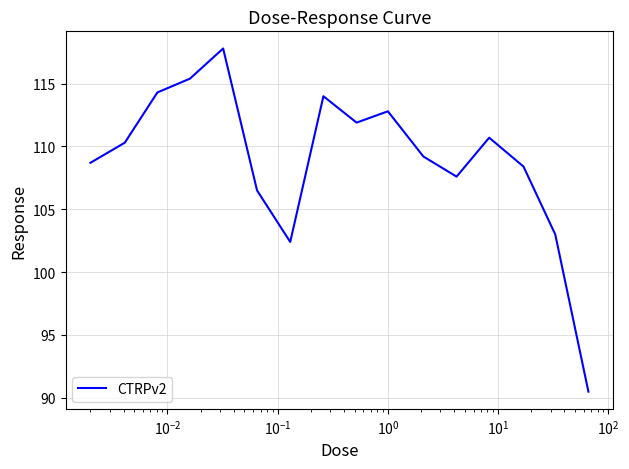

What is the minimum value shown in the chart?

90.5